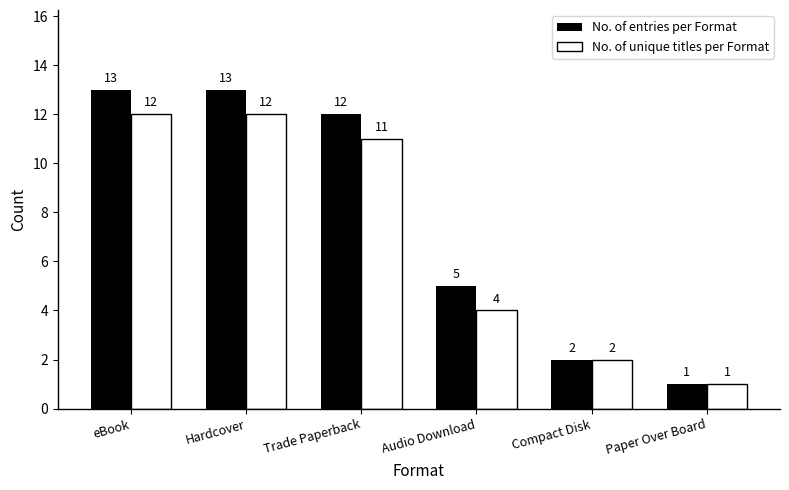

How many data points does each series have?

6